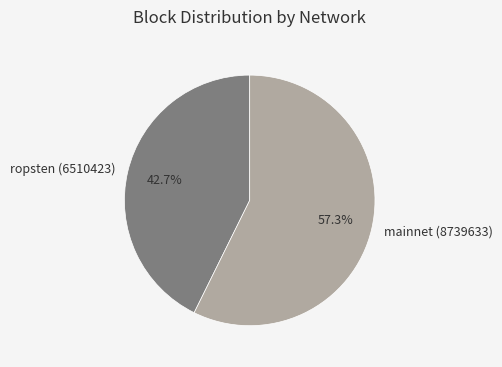

Rank the categories by value from lowest to highest.

ropsten (6510423), mainnet (8739633)